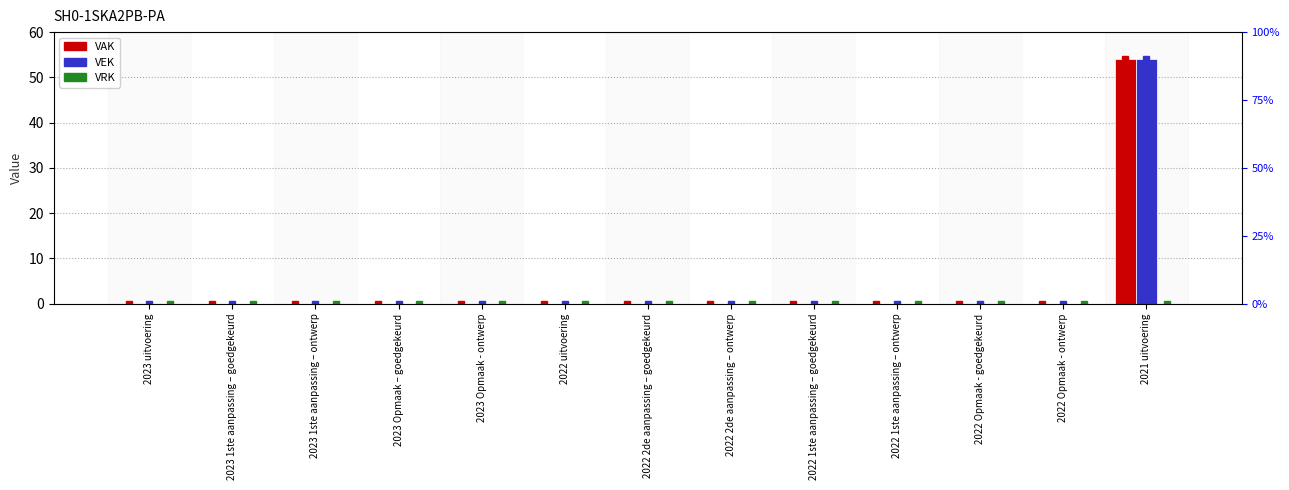

What is the greatest value displayed?

54